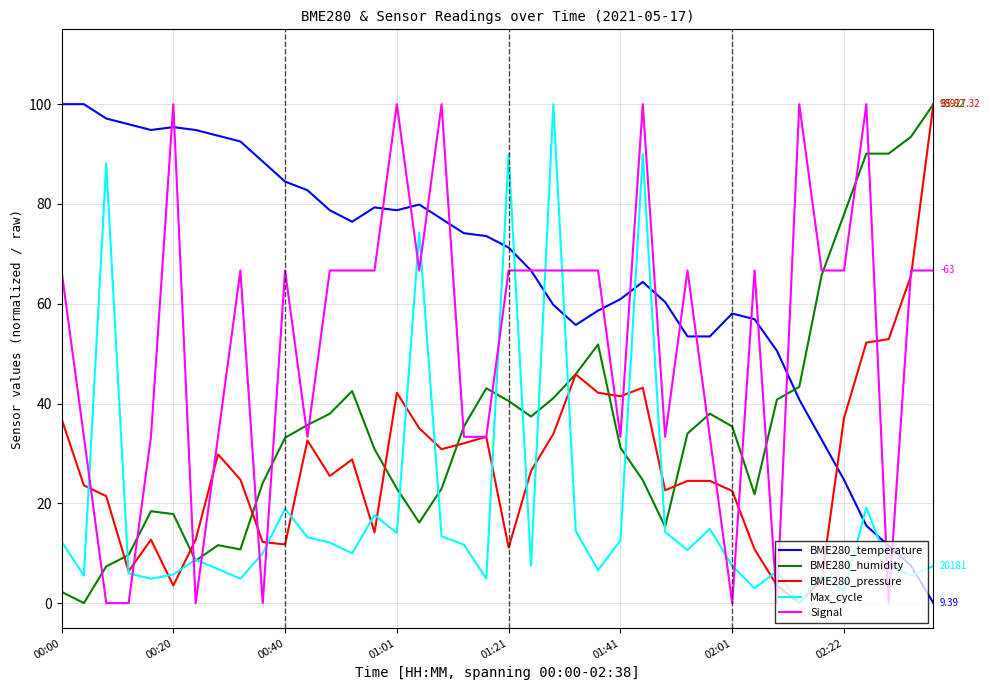

List the series in order of their overall mean, highest first.

BME280_temperature, Signal, BME280_humidity, BME280_pressure, Max_cycle